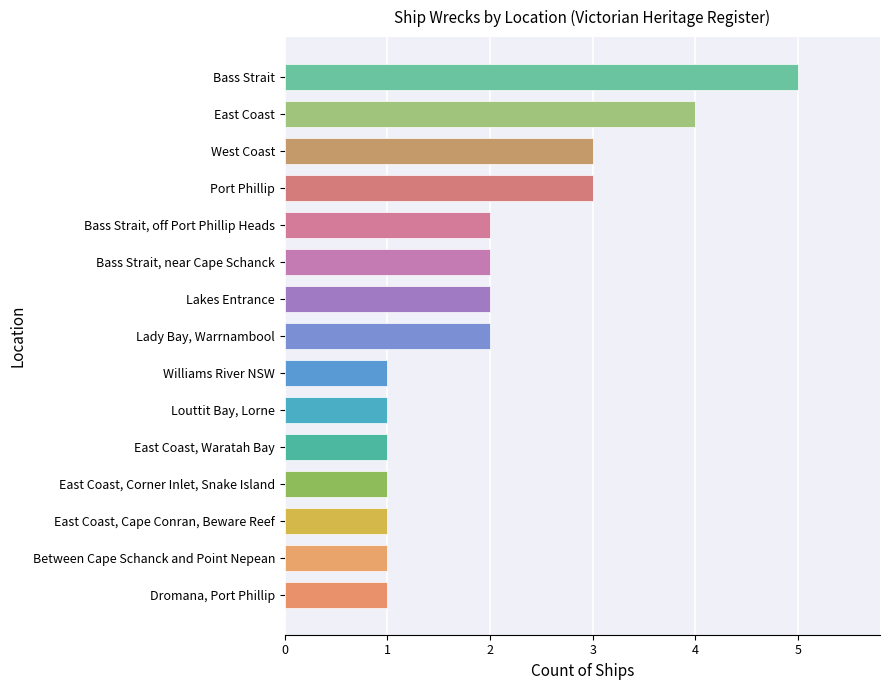

What is the sum of all values?

30